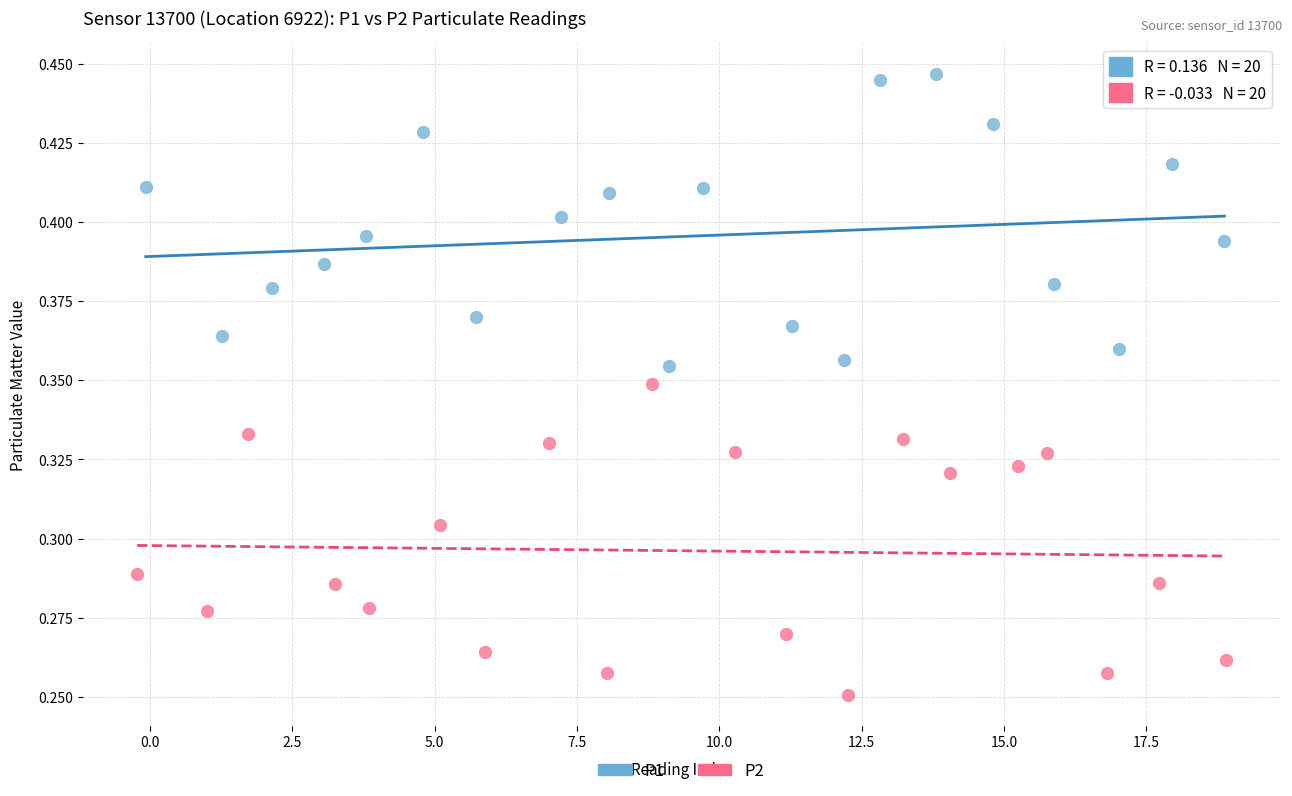

What are all the series names shown in the legend?

P1, P2